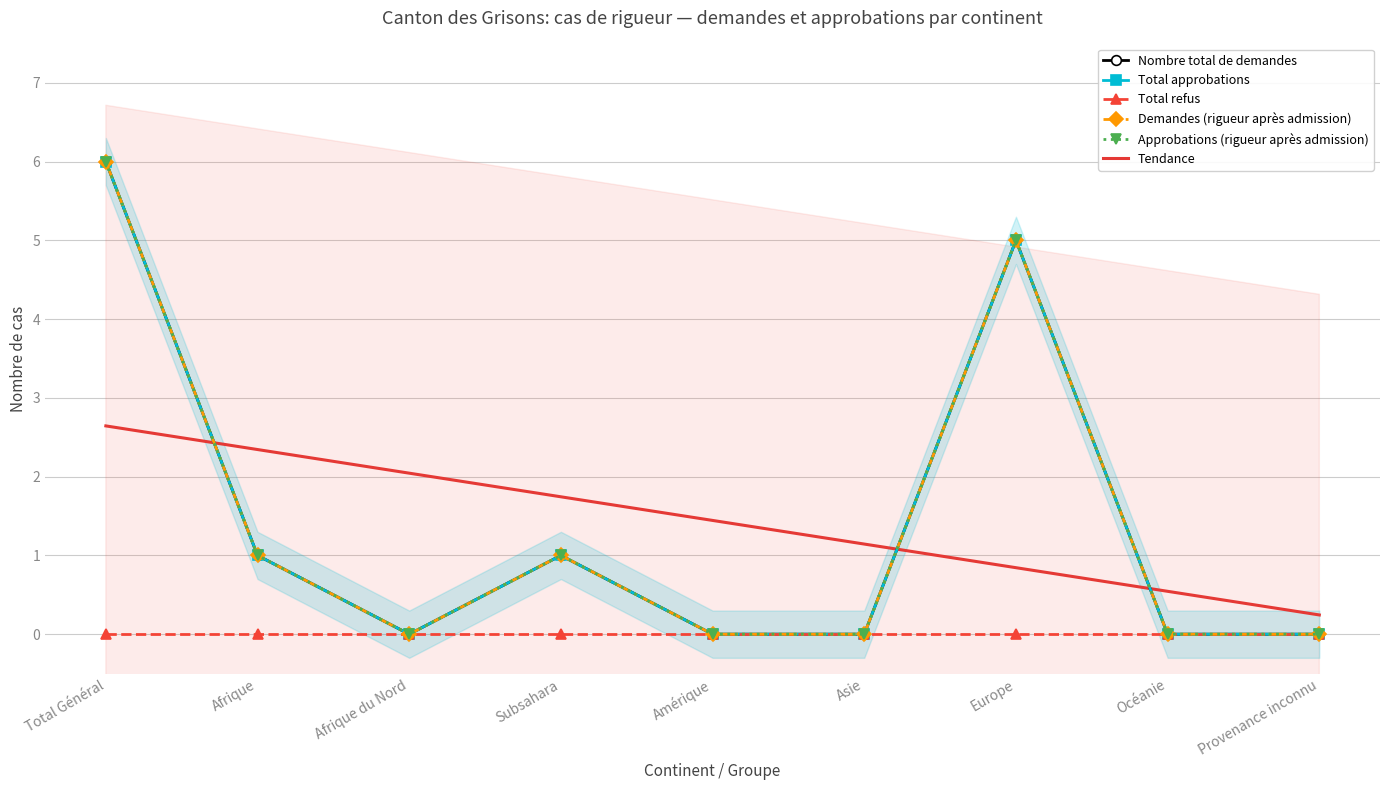

What position from the right is Total Général?

9